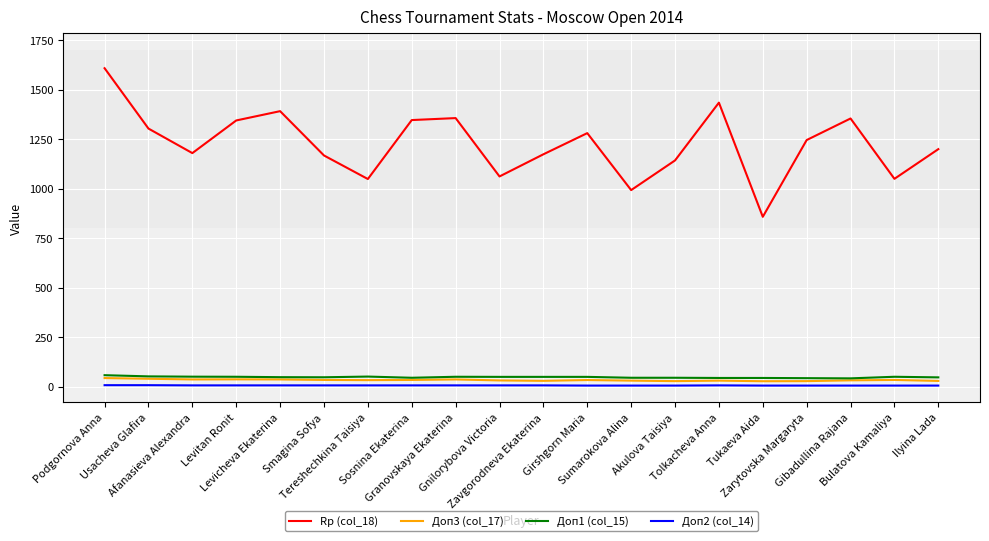

At which label does Доп3 (col_17) first exceed 33?

Podgornova Anna